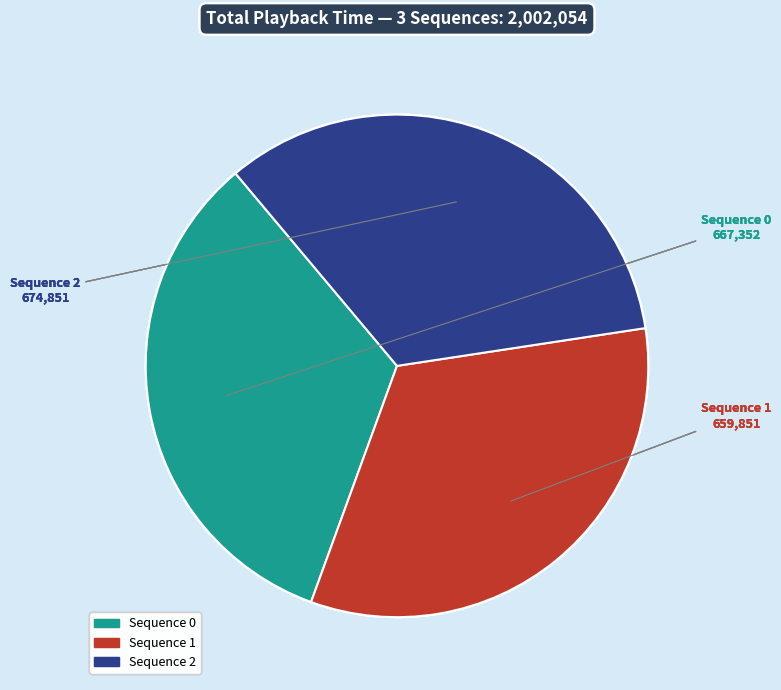

How many slices are in this pie chart?

3